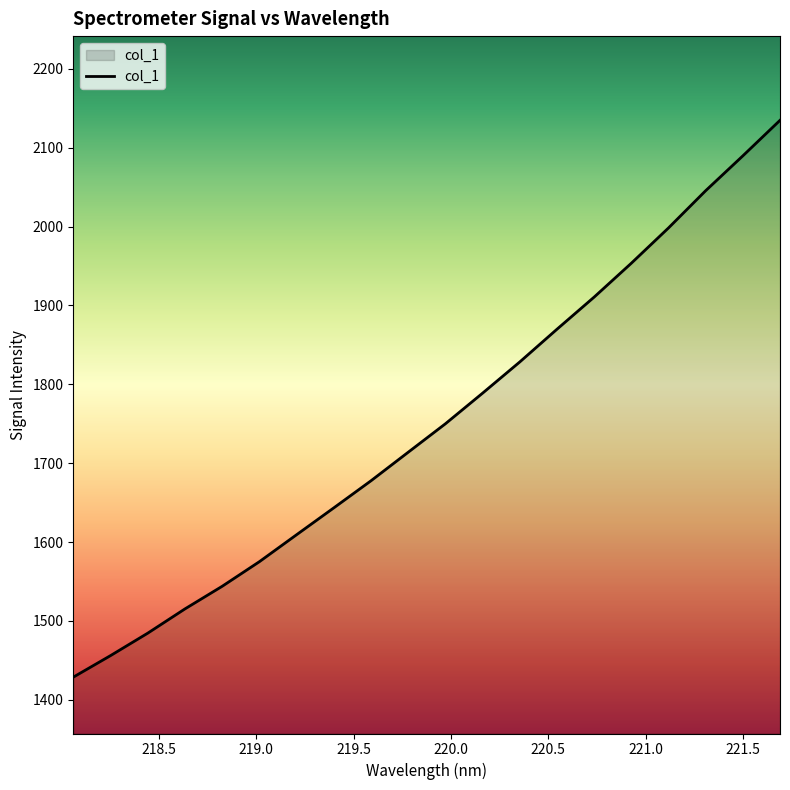

What is the smallest value displayed?

1428.7